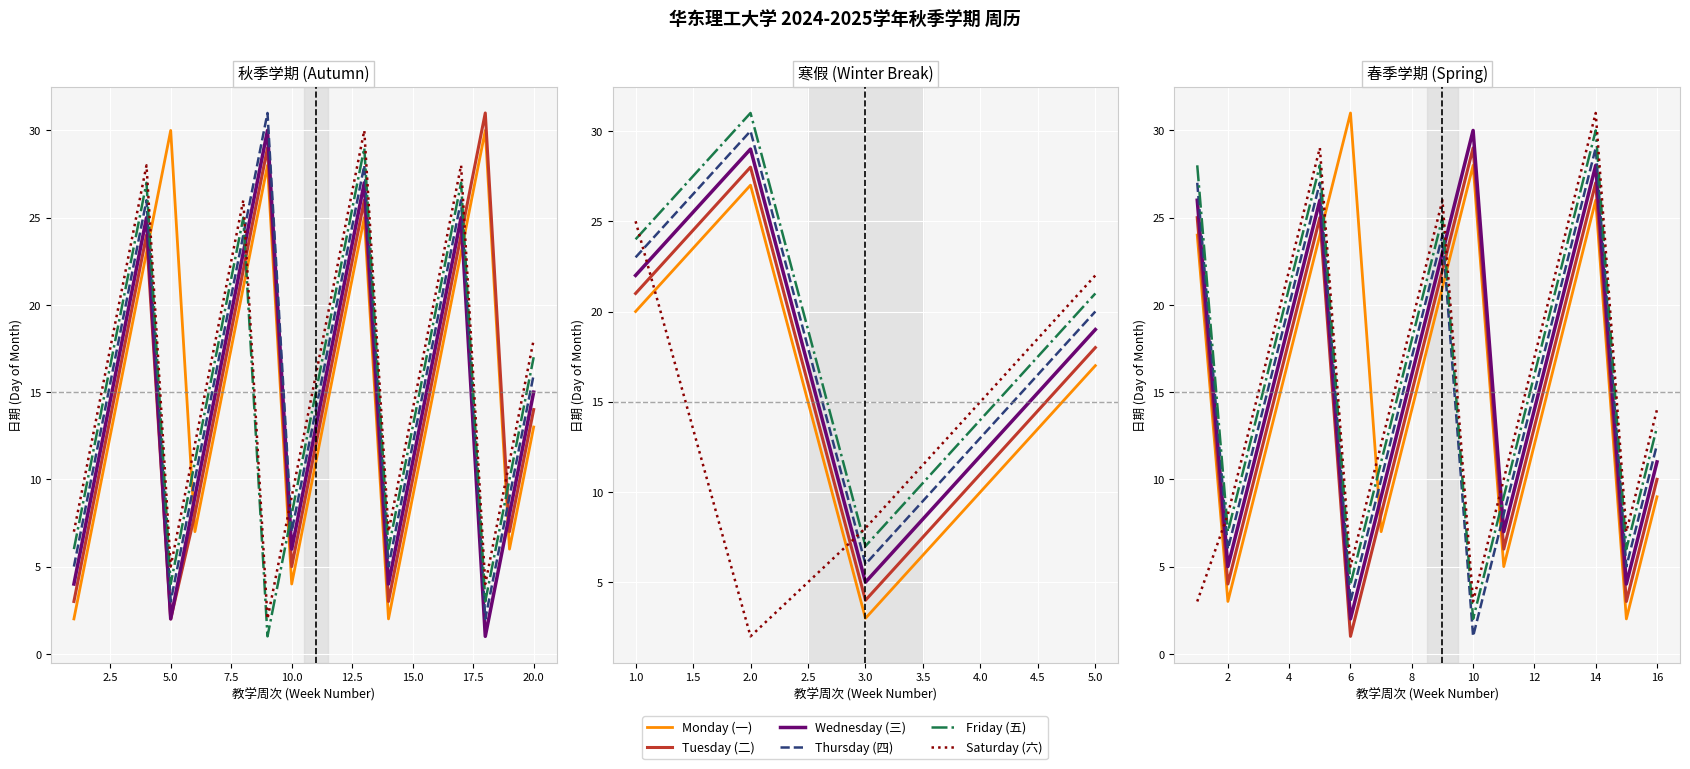

What is the sum of the Tuesday (二) values at 12 and 7.5?

38